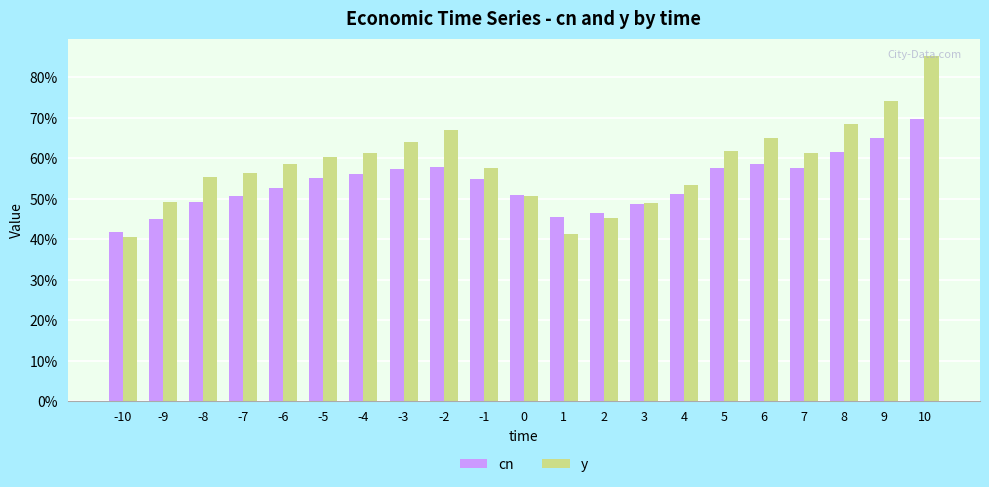

Rank the series at -4 from highest to lowest value.

y, cn